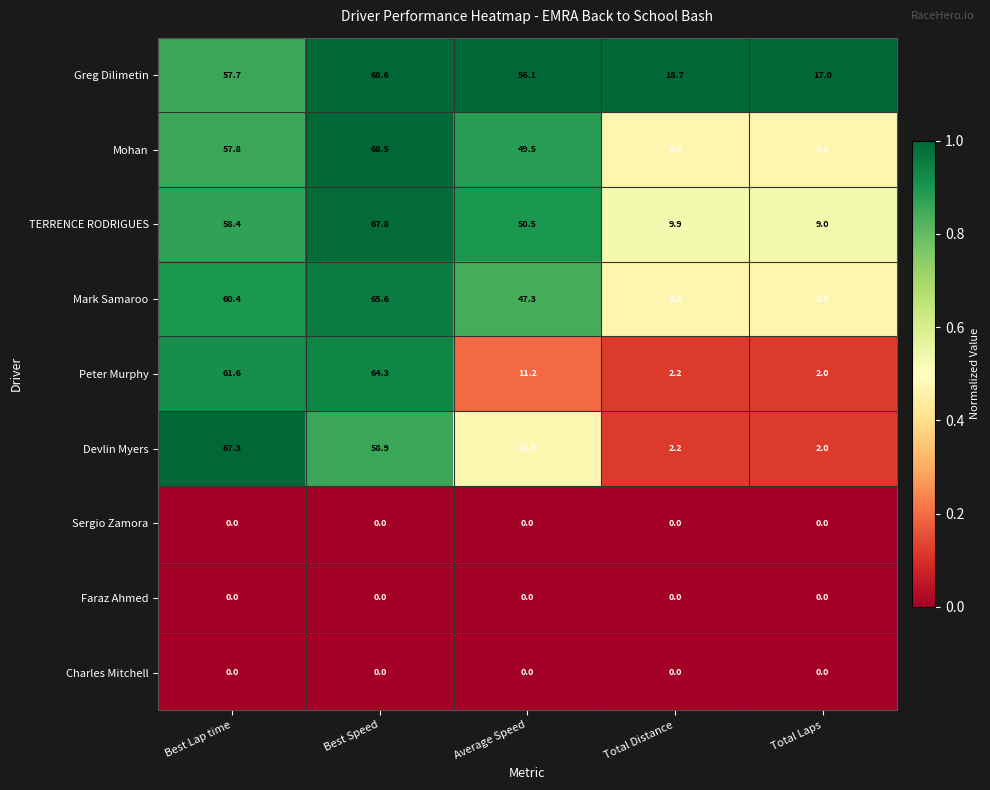

What is the highest value of the Mohan series?

68.5